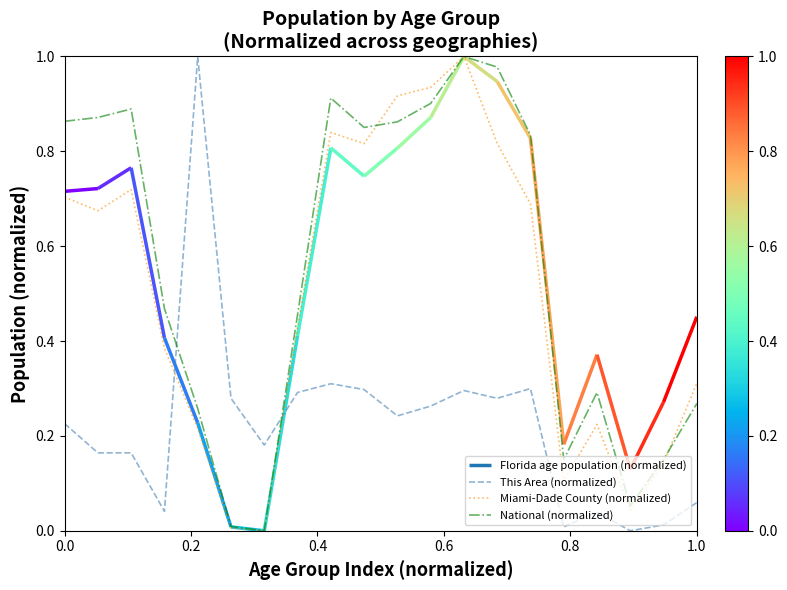

How many intersections are there between Miami-Dade County (normalized) and This Area (normalized)?

2